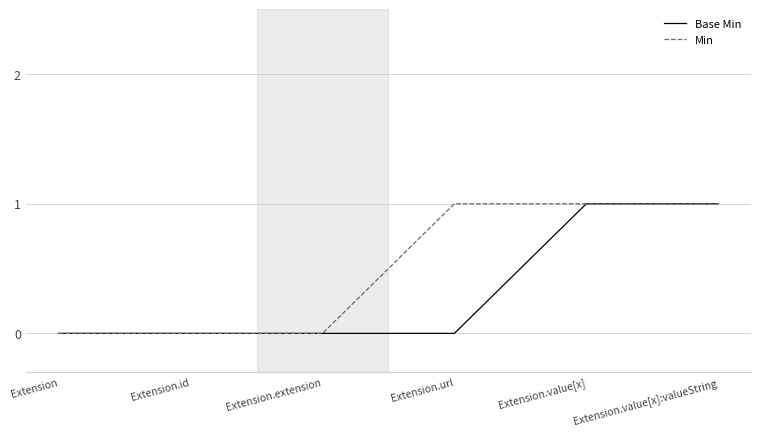

List the series in order of their overall mean, highest first.

Min, Base Min